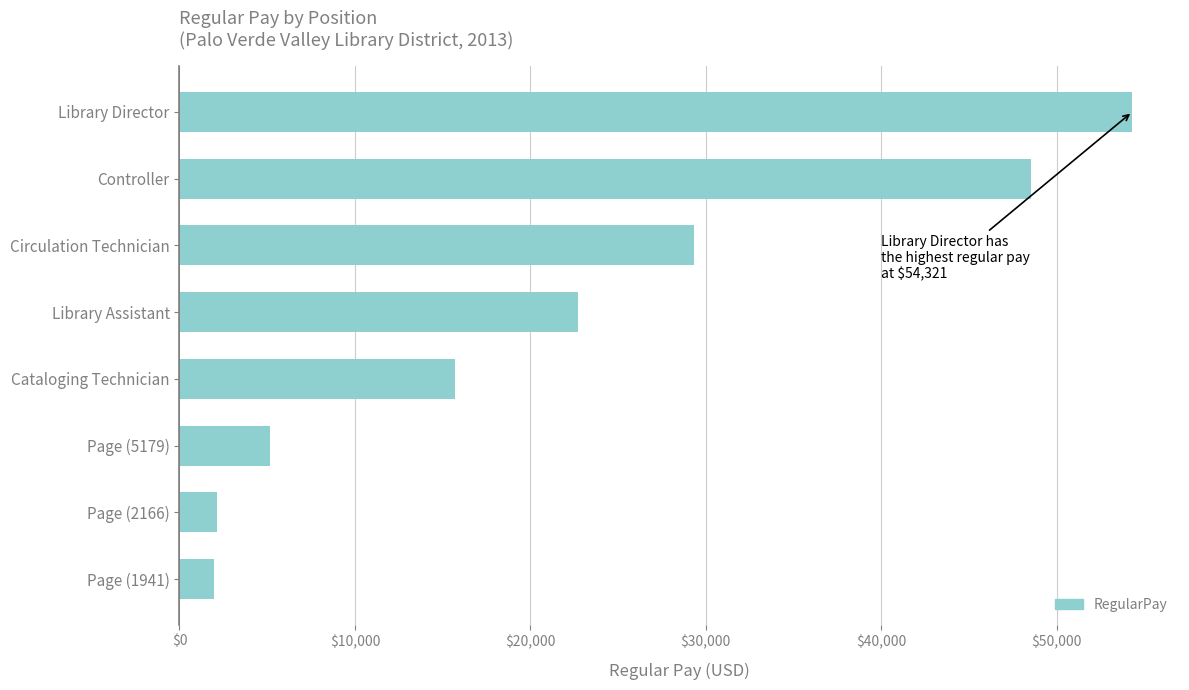

What is the difference between the values at Cataloging Technician and Circulation Technician?

13623